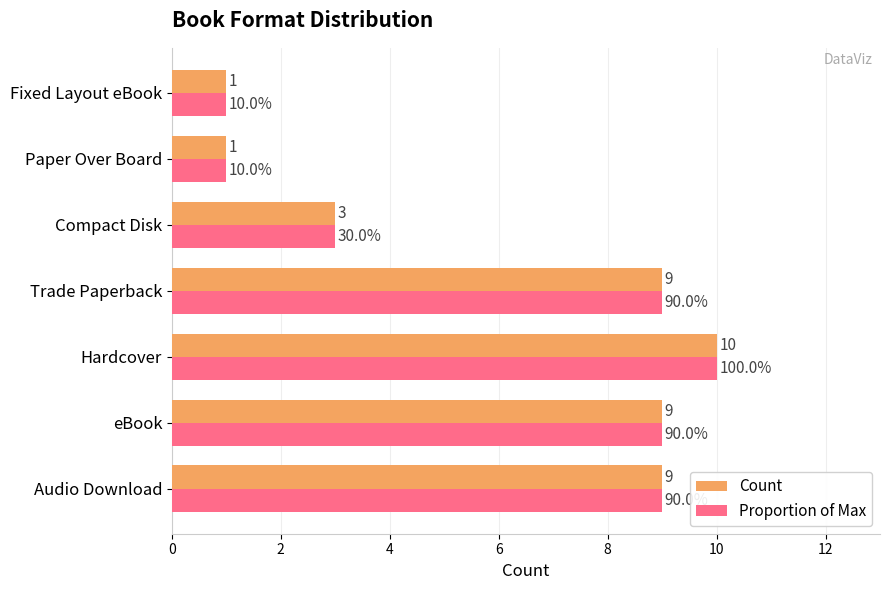

Is it true that Count equals 4 at Compact Disk?

False